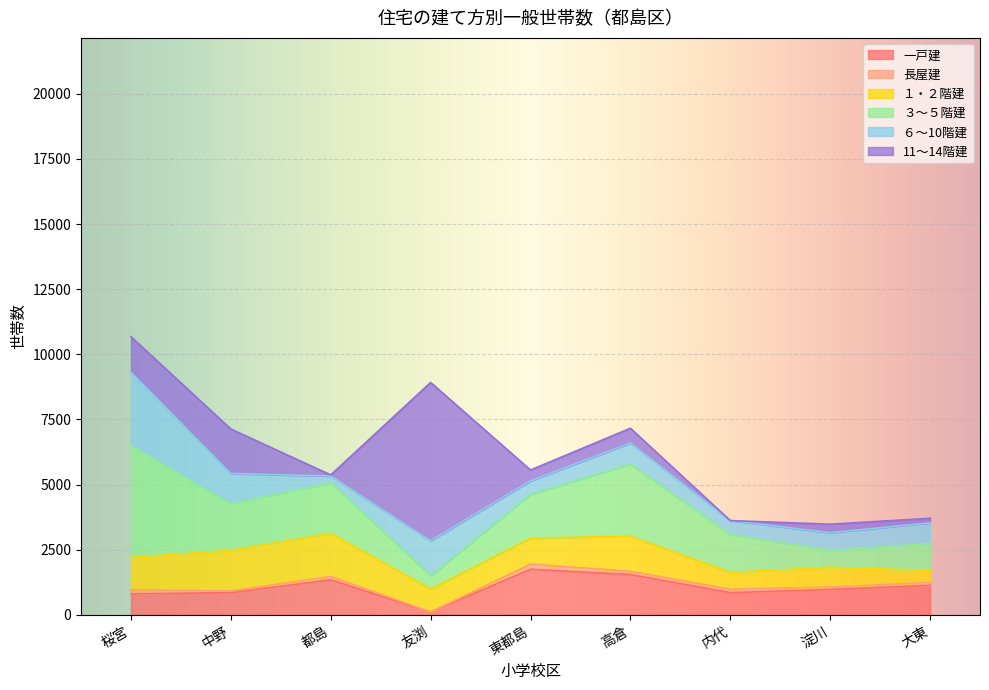

True or false: １・２階建 has a value of 996 at 東都島.

True